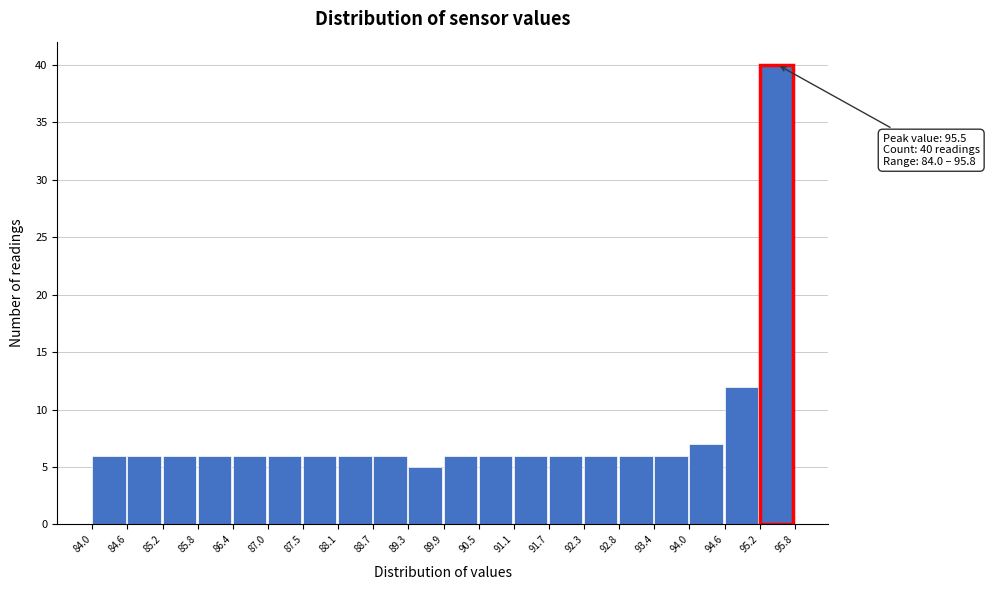

Which range on the x-axis has the tallest bar?

95.2 to 95.8